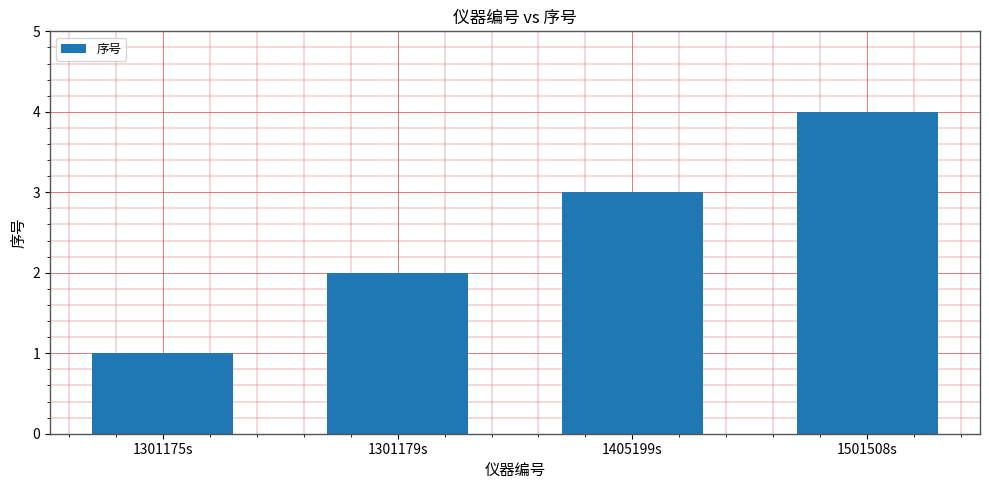

What is the label of the 2nd bar from the left?

1301179s